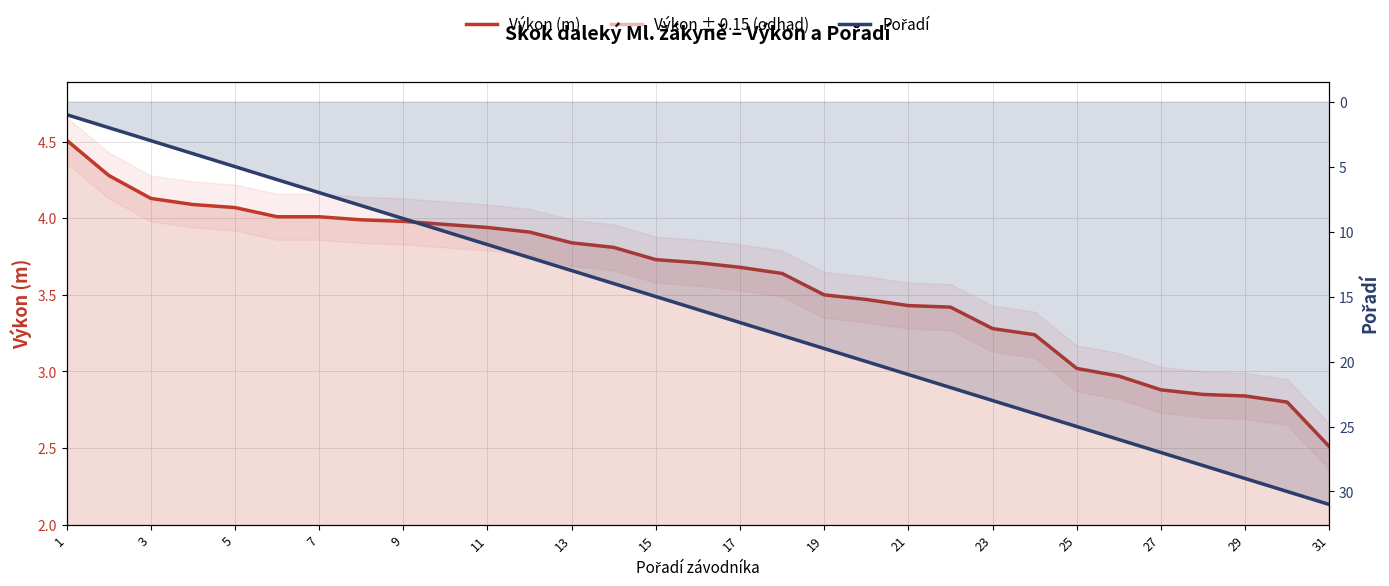

What is the minimum value for Pořadí?

1.0